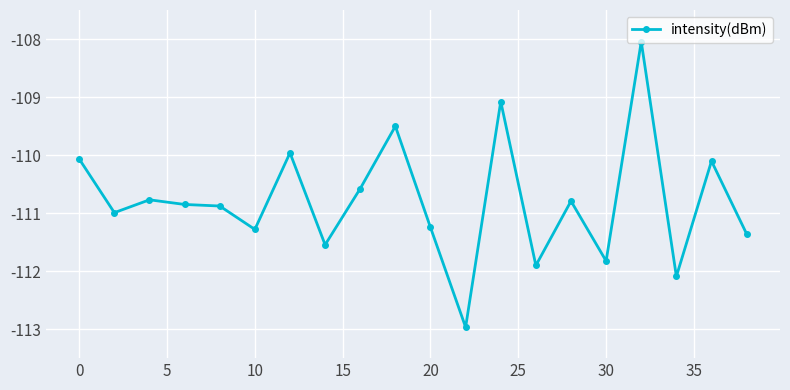

What is the greatest value displayed?

-108.0